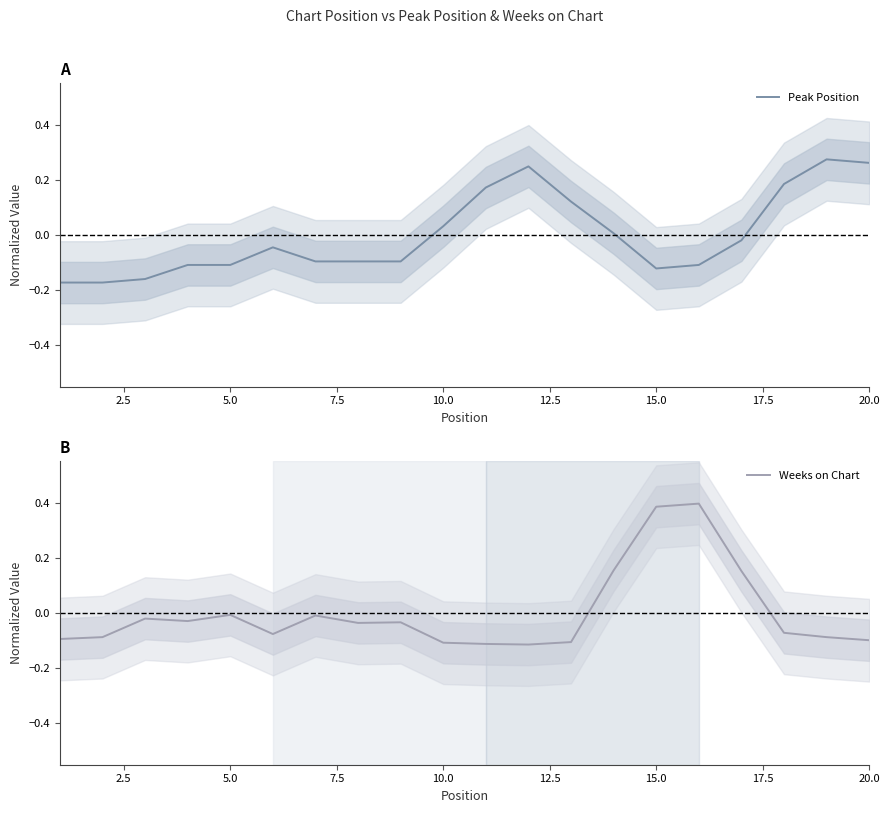

True or false: Weeks on Chart has more than 2 interior local peaks.

True